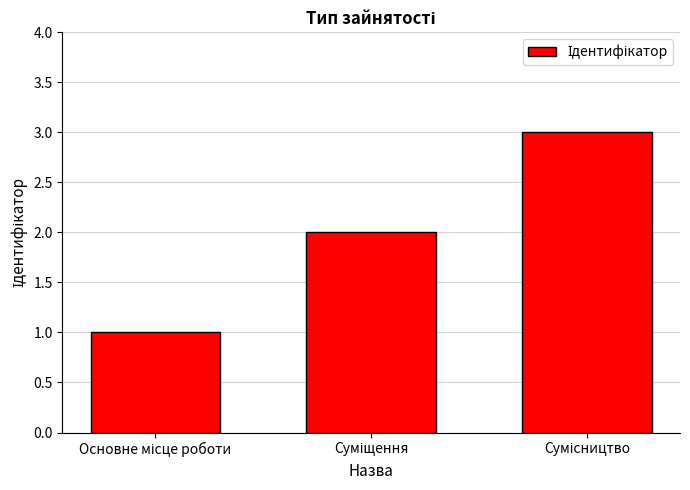

What is the maximum value shown in the chart?

3